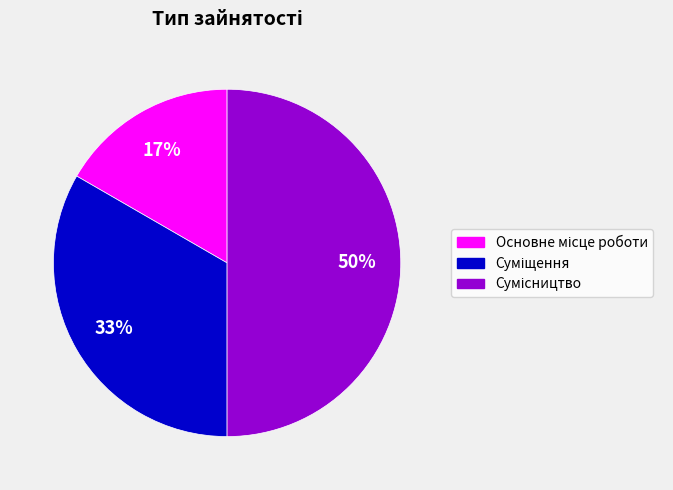

To the nearest percent, what is the average slice percentage?

33%